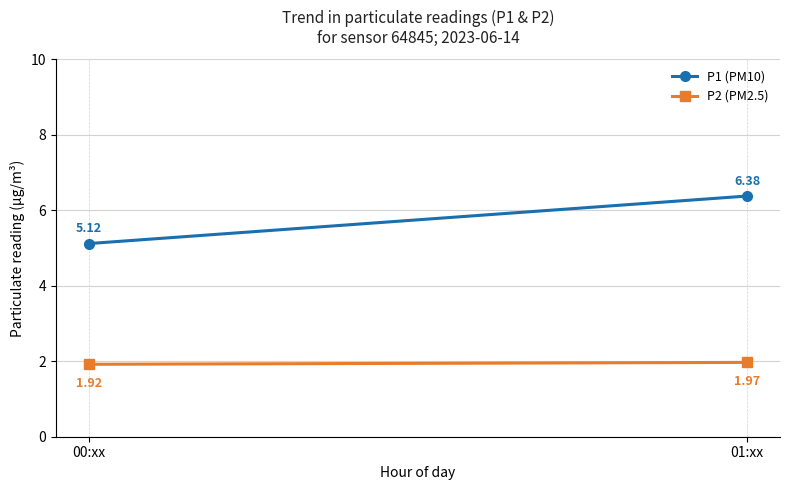

Reading left to right, transcribe all the data shown in this chart.

P1 (PM10): 5.1	6.4
P2 (PM2.5): 1.9	2.0